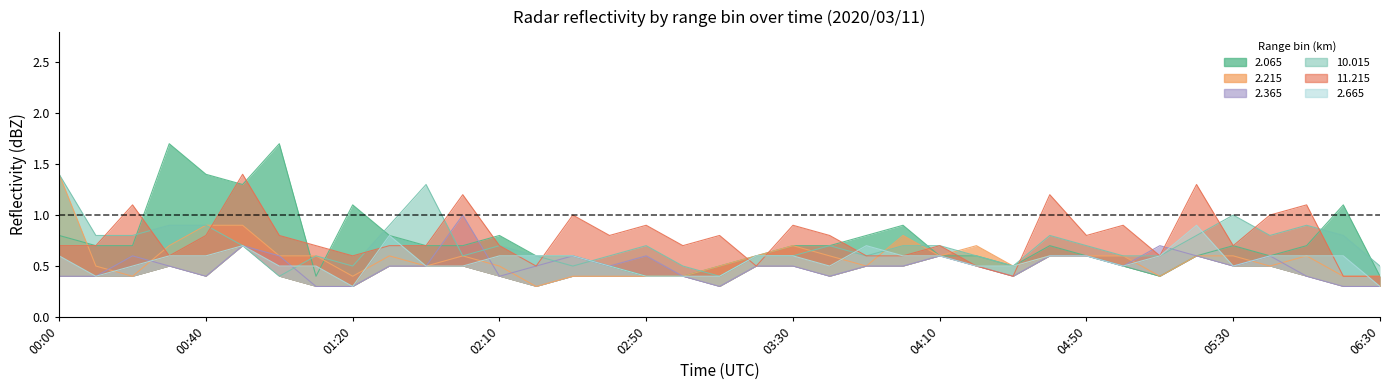

The value of 2.665 at 00:40 is 0.6. True or false?

True